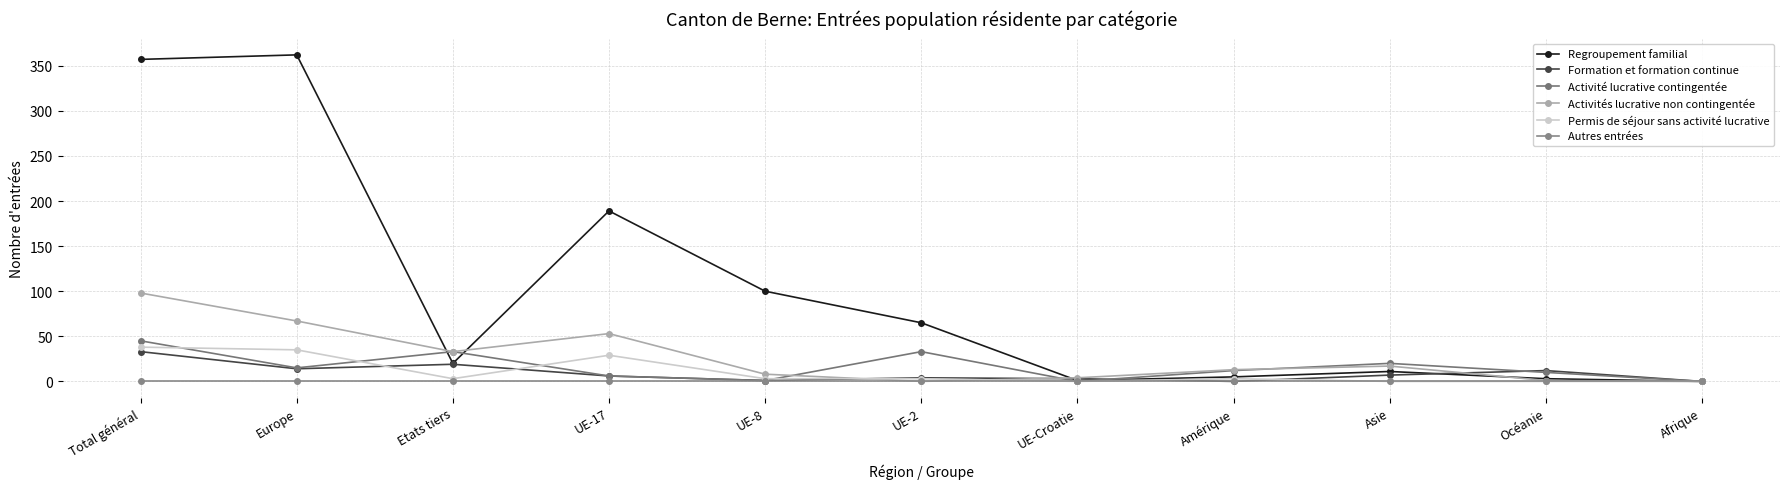

Is it true that Permis de séjour sans activité lucrative equals 3 at UE-2?

True